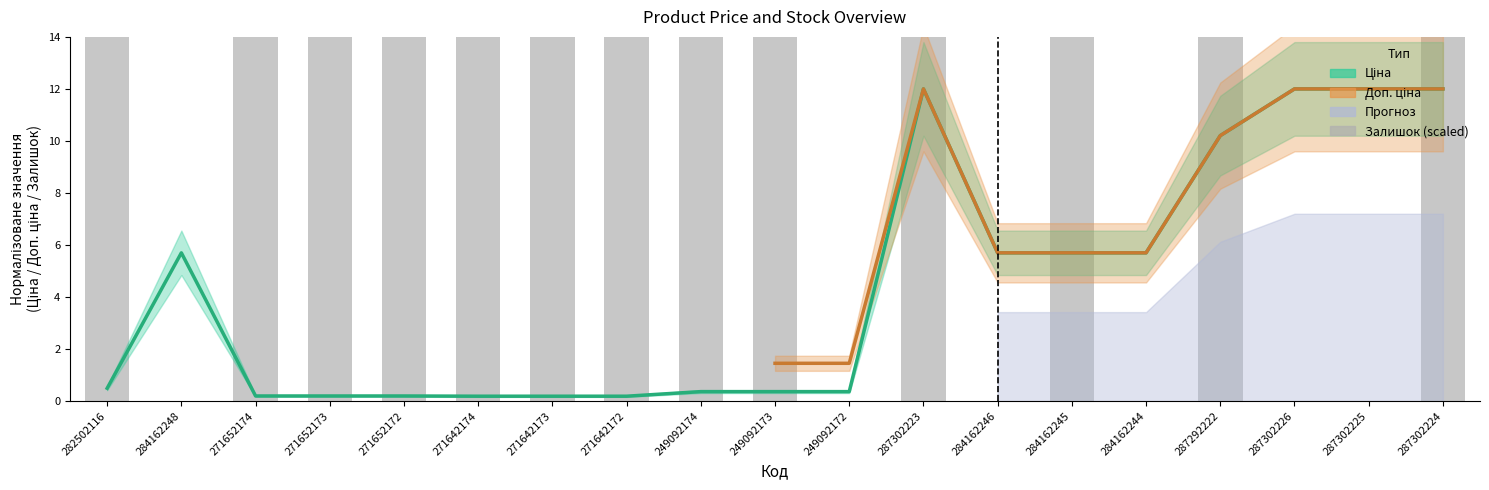

Count the number of categories in the chart.

19